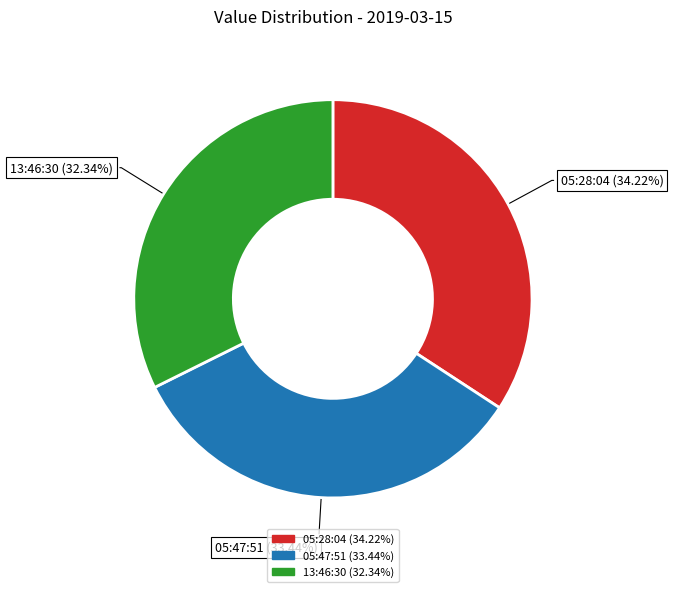

How many segments does this pie chart have?

3